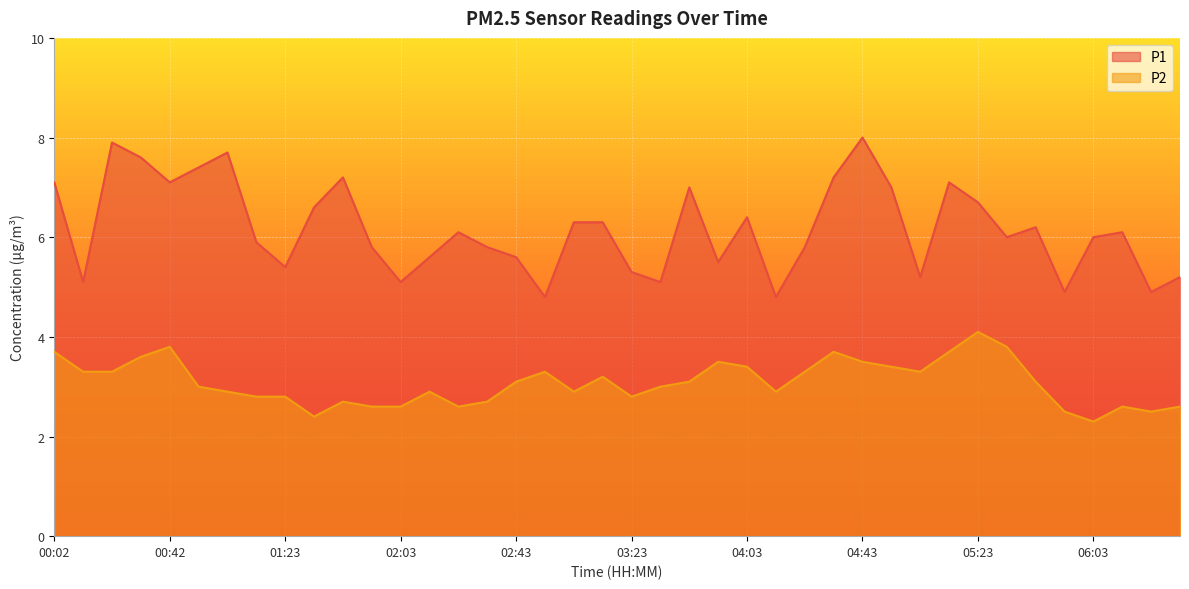

What is the spread (max minus min) of values at 05:43?

3.1